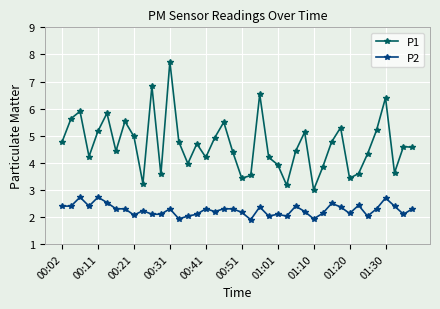

List the series in order of their peak value, lowest first.

P2, P1